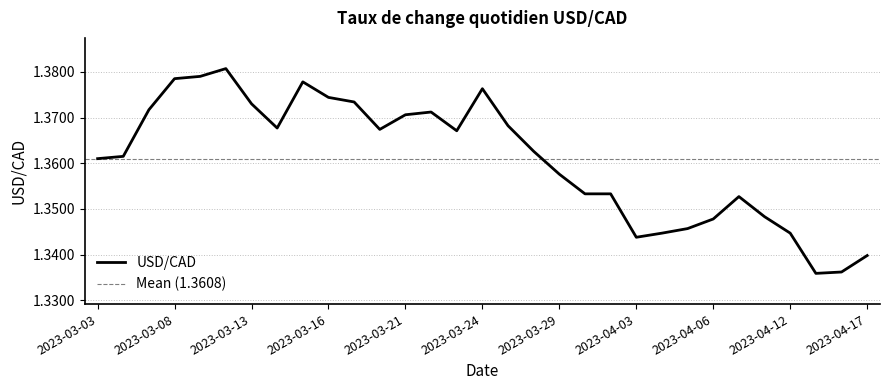

Is this an area chart (filled region under the line)?

No